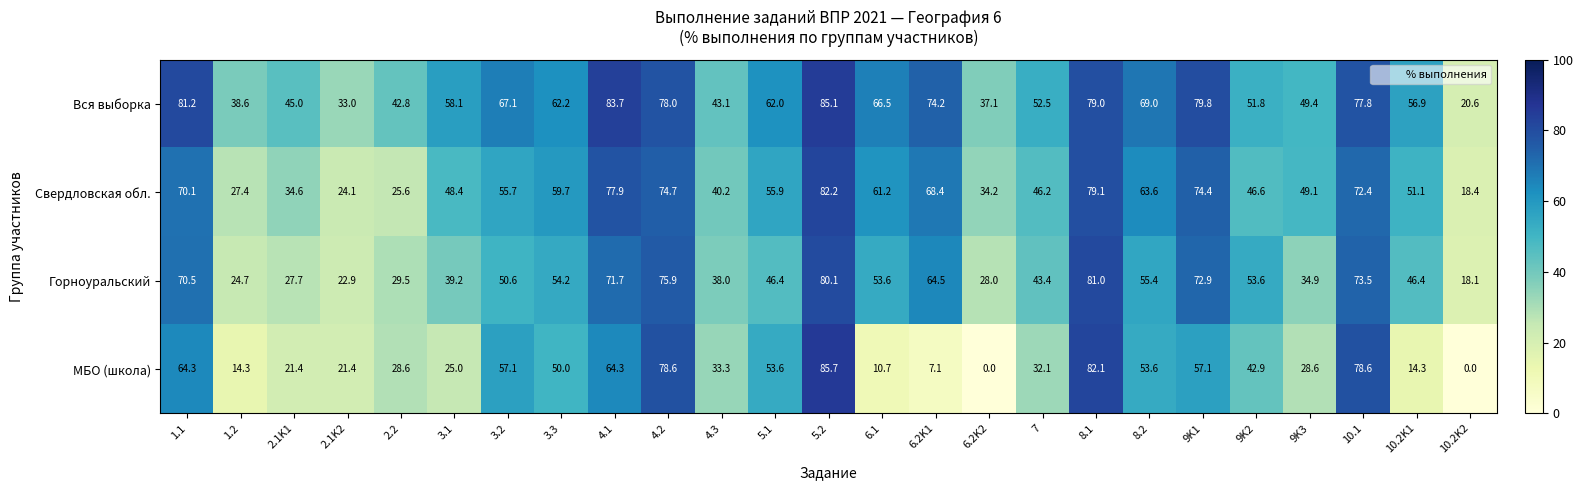

Which series has the largest total across all categories?

Вся выборка